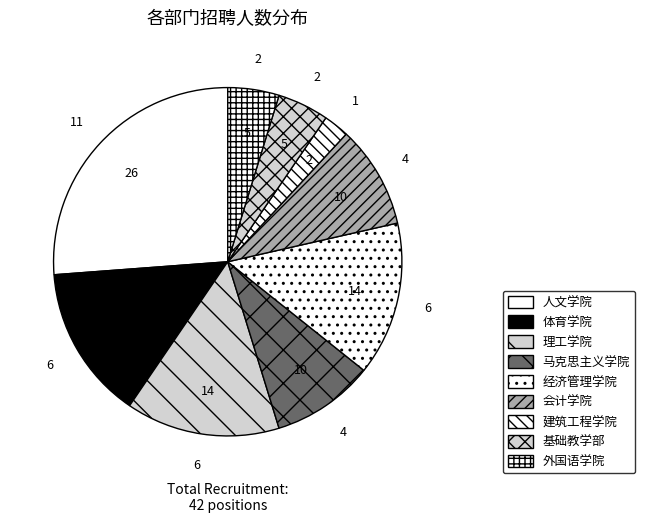

What is the smallest slice in the pie chart?

建筑工程学院